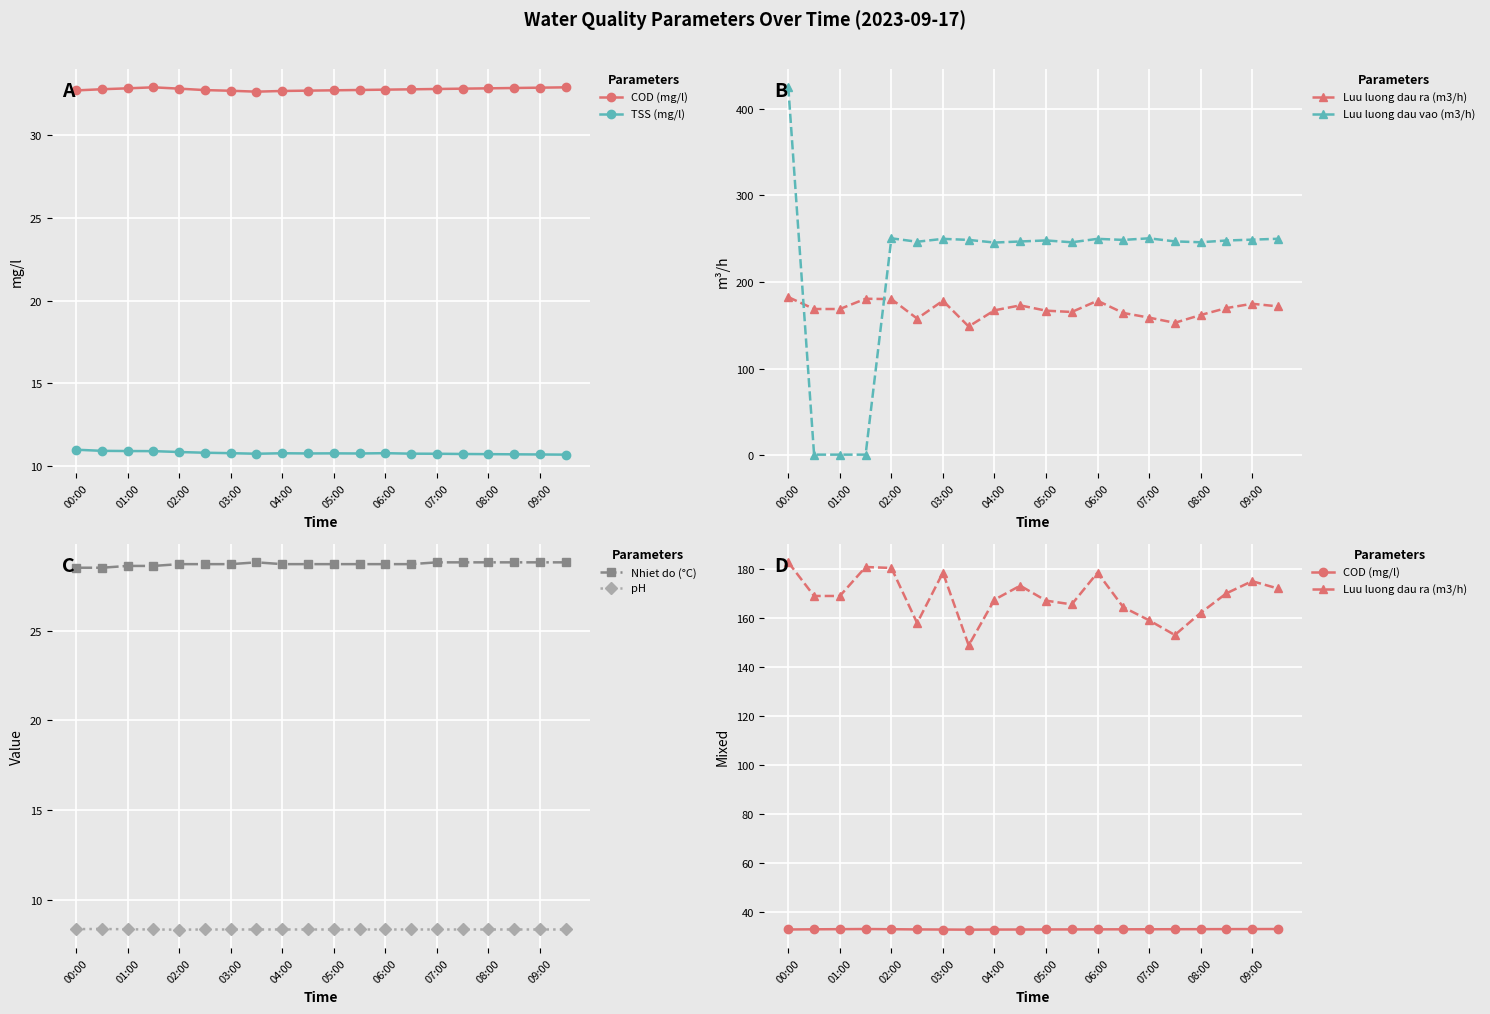

What is the difference between the maximum and minimum values in the Luu luong dau ra (m3/h) series?

33.9